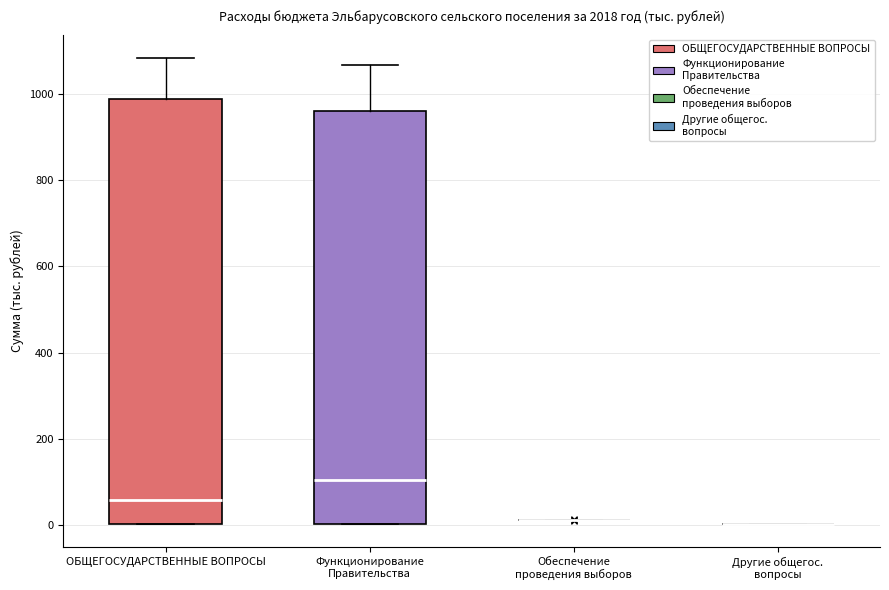

Comparing the boxes themselves (not the whiskers), which one is the tallest?

ОБЩЕГОСУДАРСТВЕННЫЕ ВОПРОСЫ